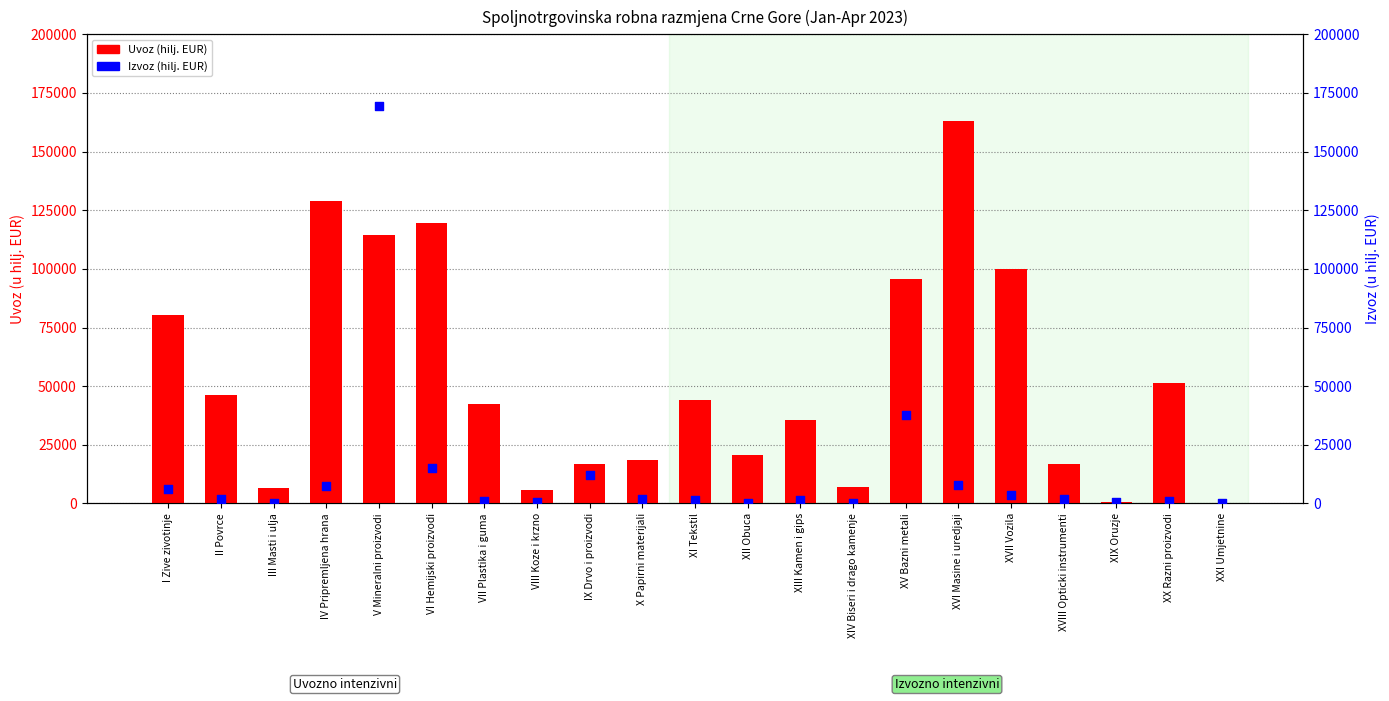

Which series contains the highest Y value?

Izvoz (hilj. EUR)